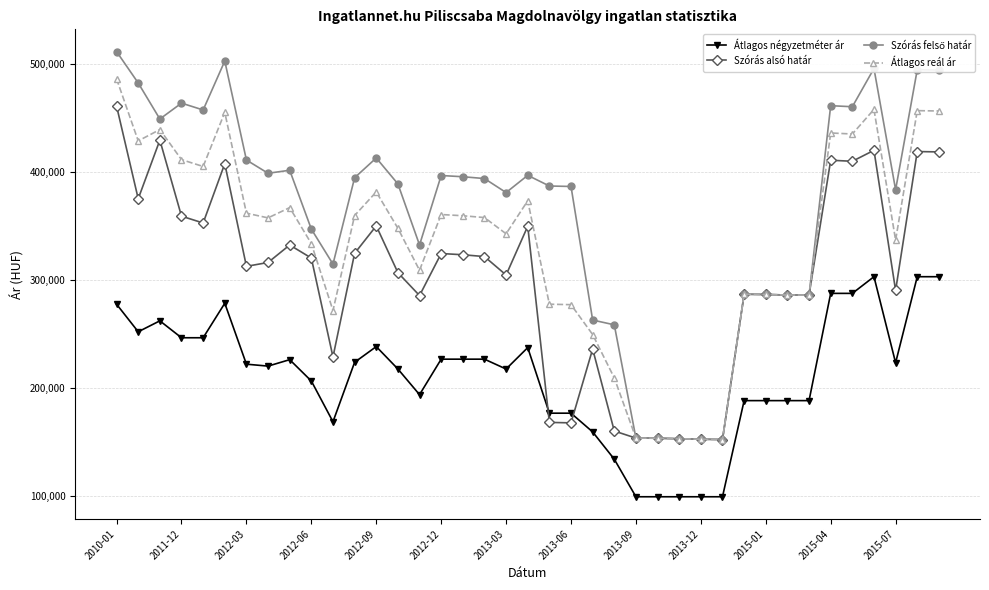

What is the maximum value for Átlagos reál ár?

486417